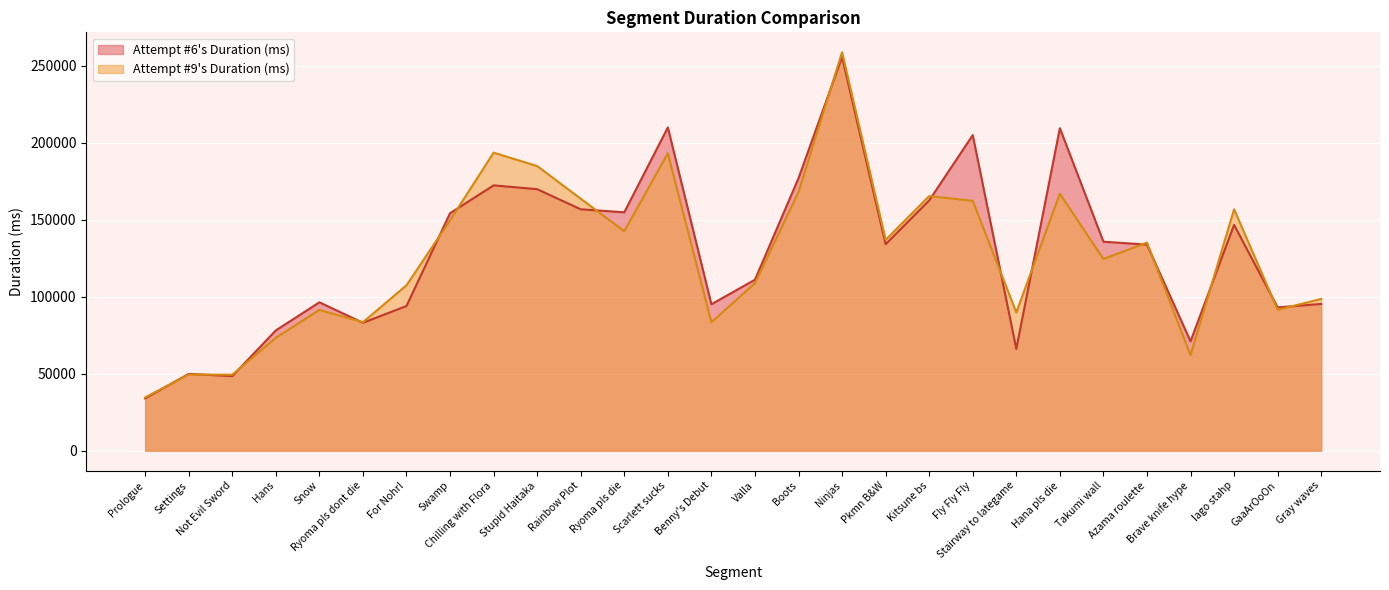

What is the label of the 22nd point from the right?

For Nohr!